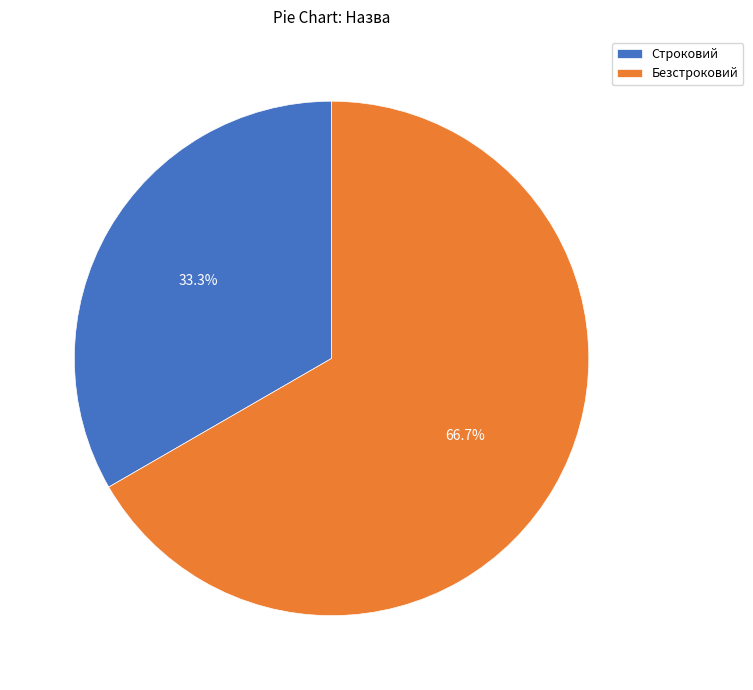

Which category has the biggest portion of the pie?

Безстроковий